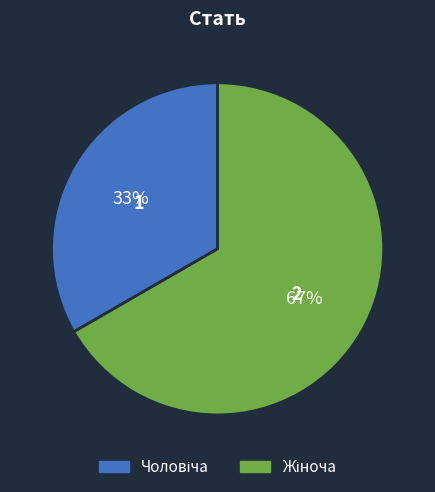

Is there any slice that represents more than half of the pie?

Yes